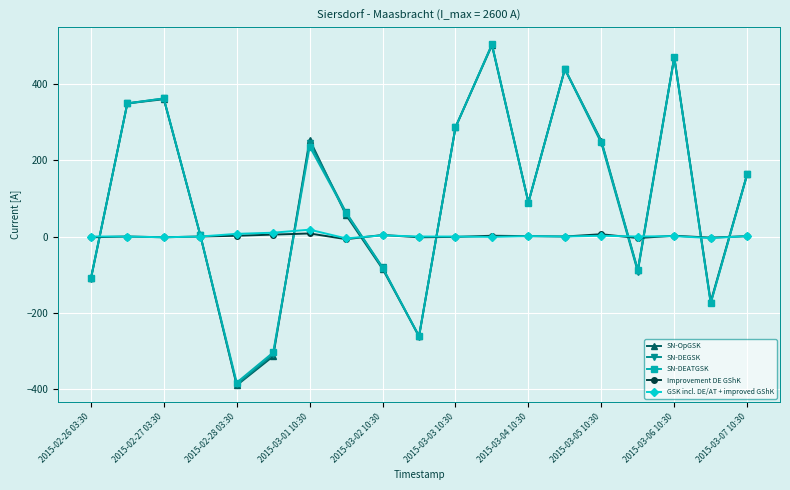

Which series has the largest range (max minus min)?

SN-OpGSK